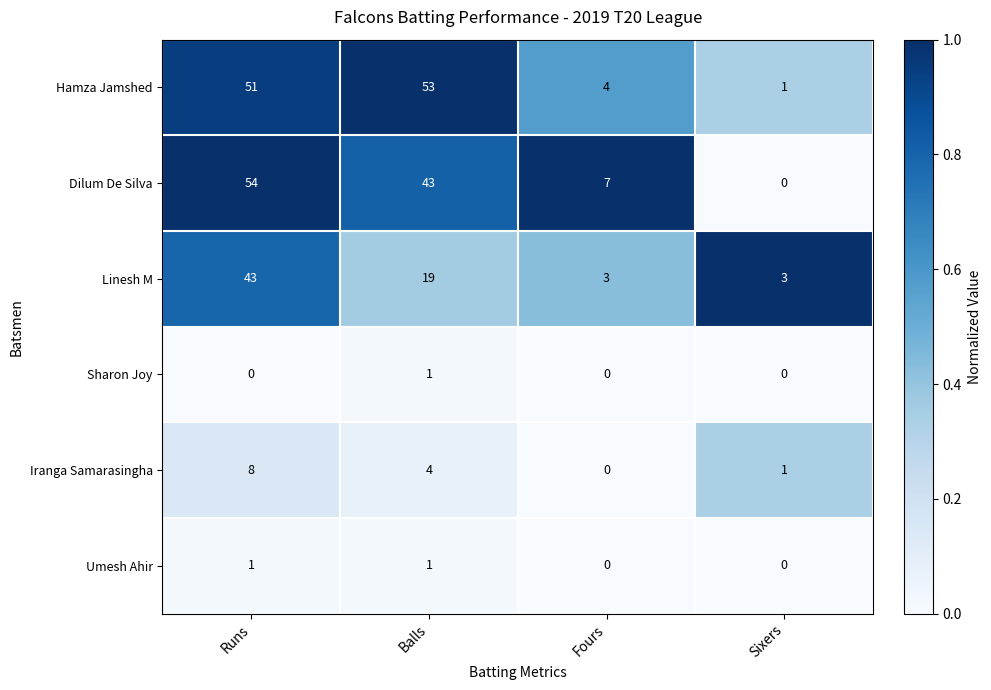

What is the difference between the Dilum De Silva values at Runs and Balls?

11